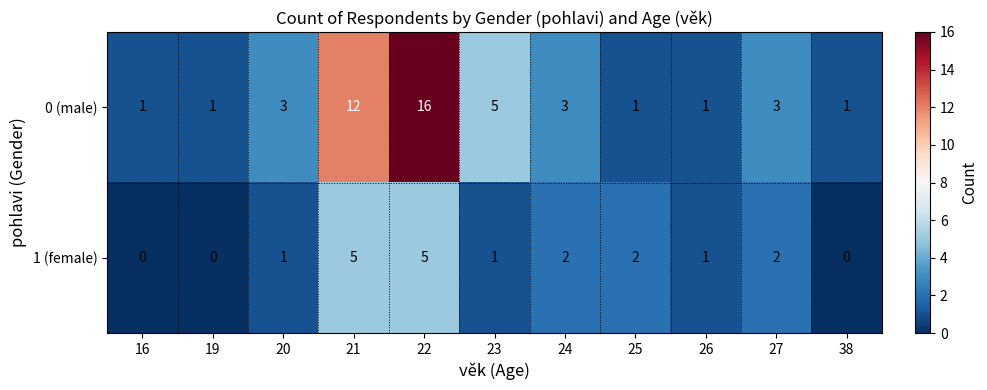

Count the number of data series in this chart.

2